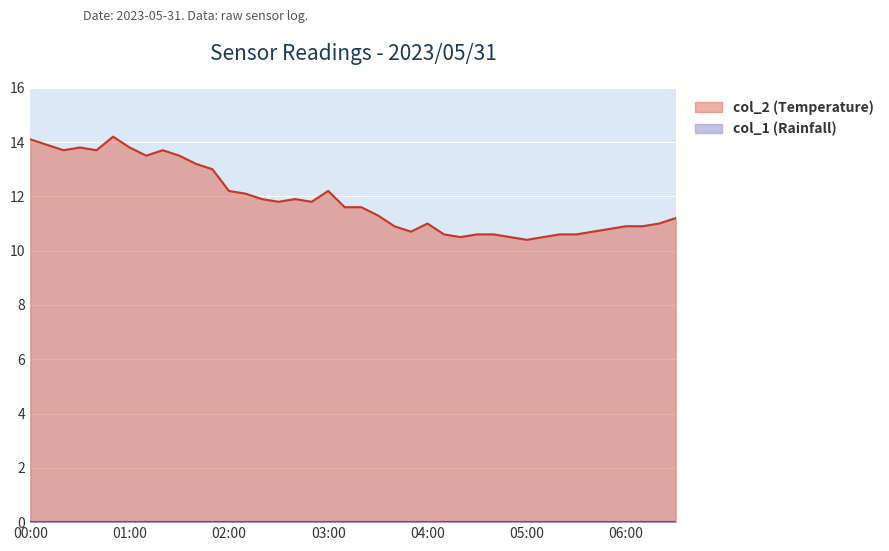

At which category does the data reach its first local peak?

00:30